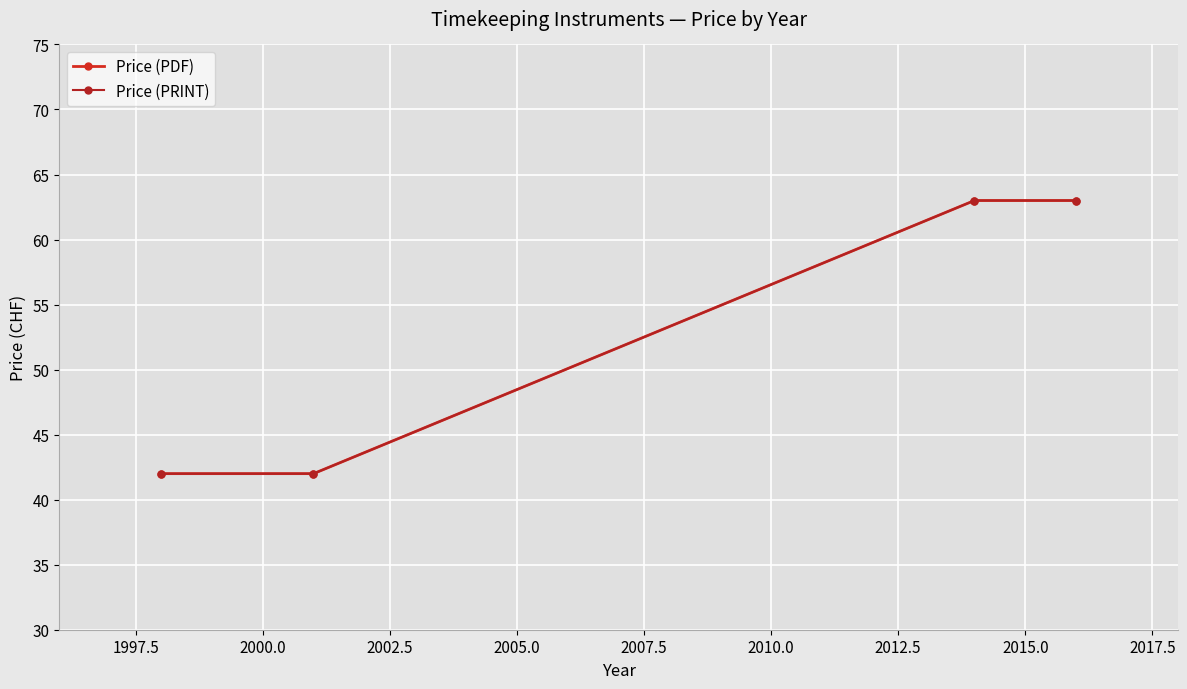

What is the minimum value shown in the chart?

42